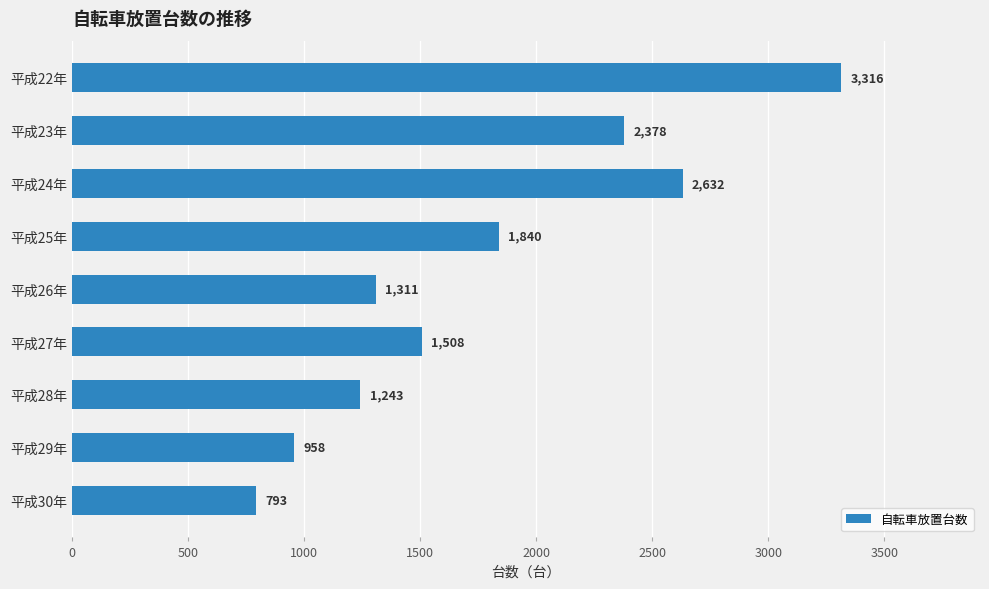

How many values are below 1508?

4